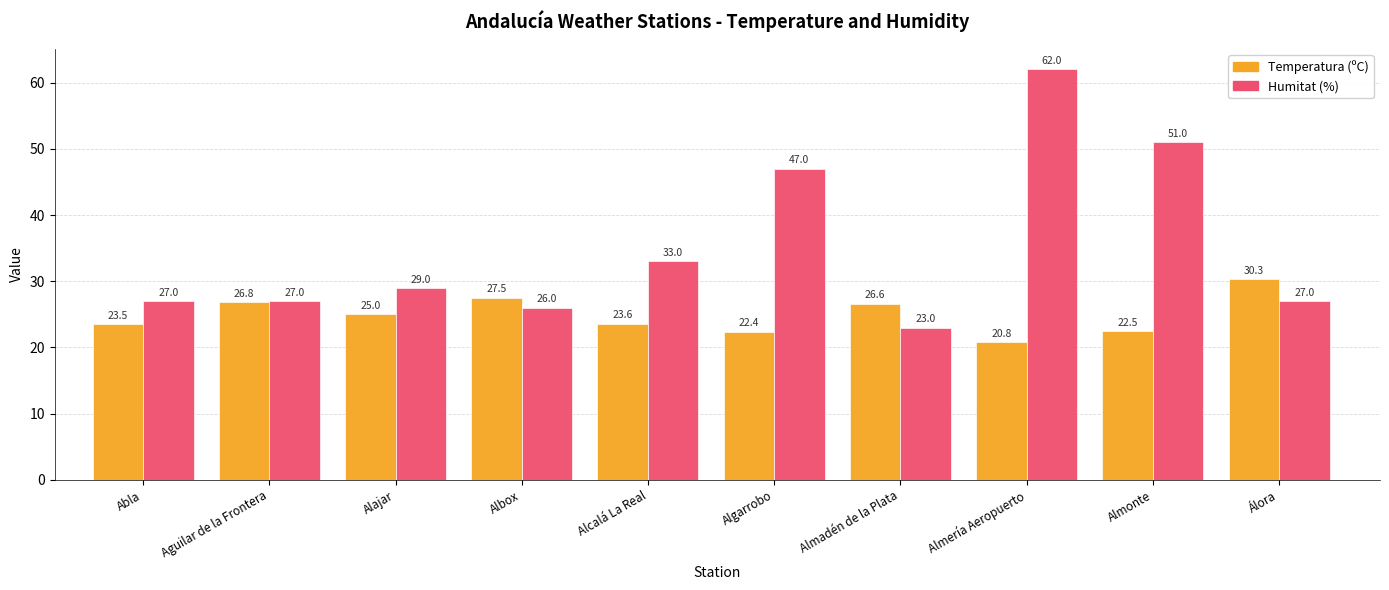

What is the spread (max minus min) of values at Alcalá La Real?

9.4